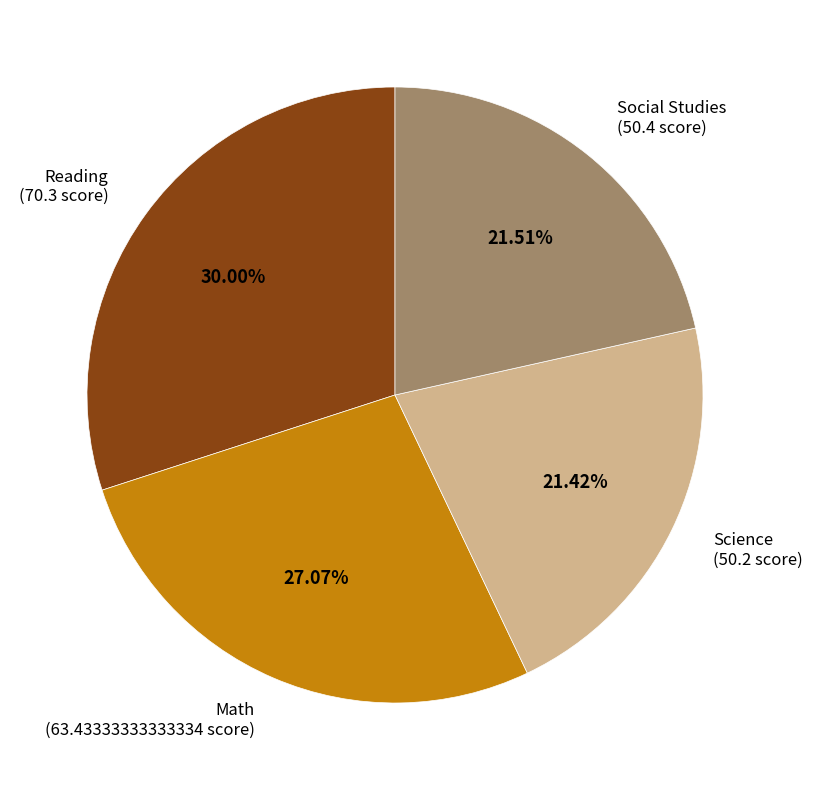

To the nearest percent, what is the average slice percentage?

25%